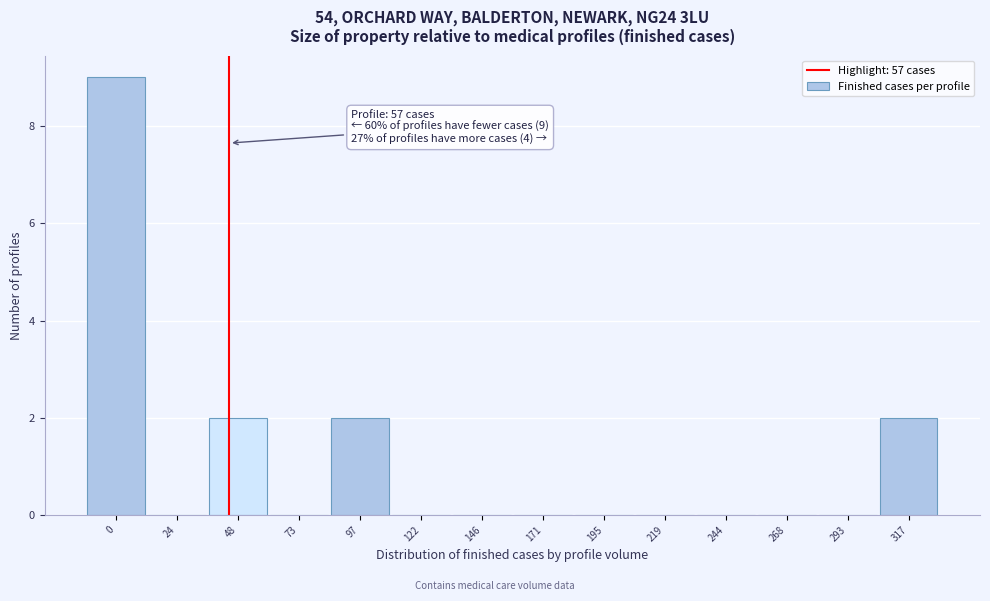

Which has a higher value, 219 or 317?

317